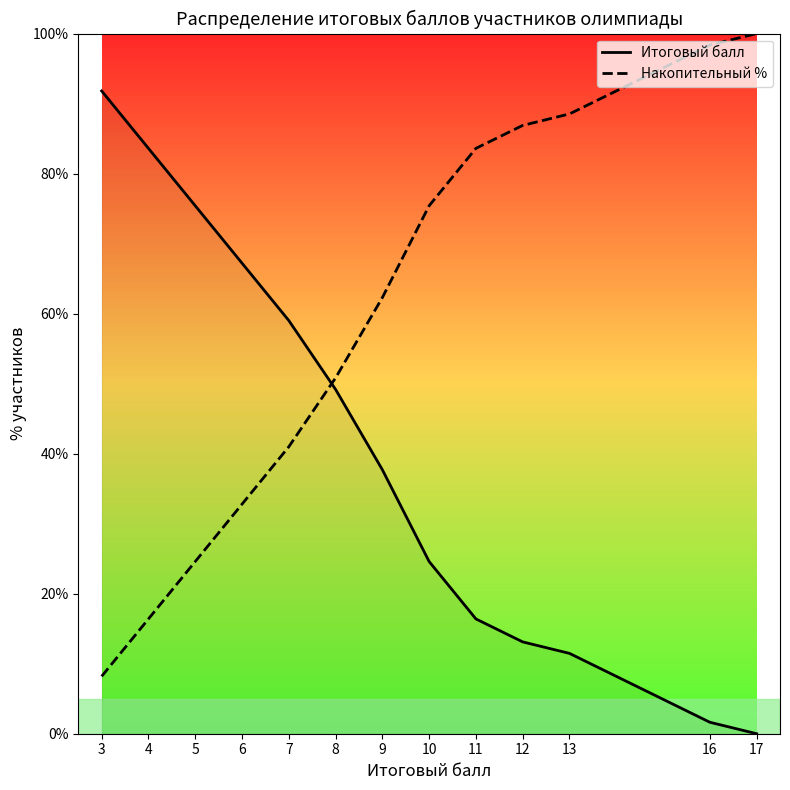

Which series ends up on top after the final intersection of Накопительный % and Итоговый балл?

Накопительный %